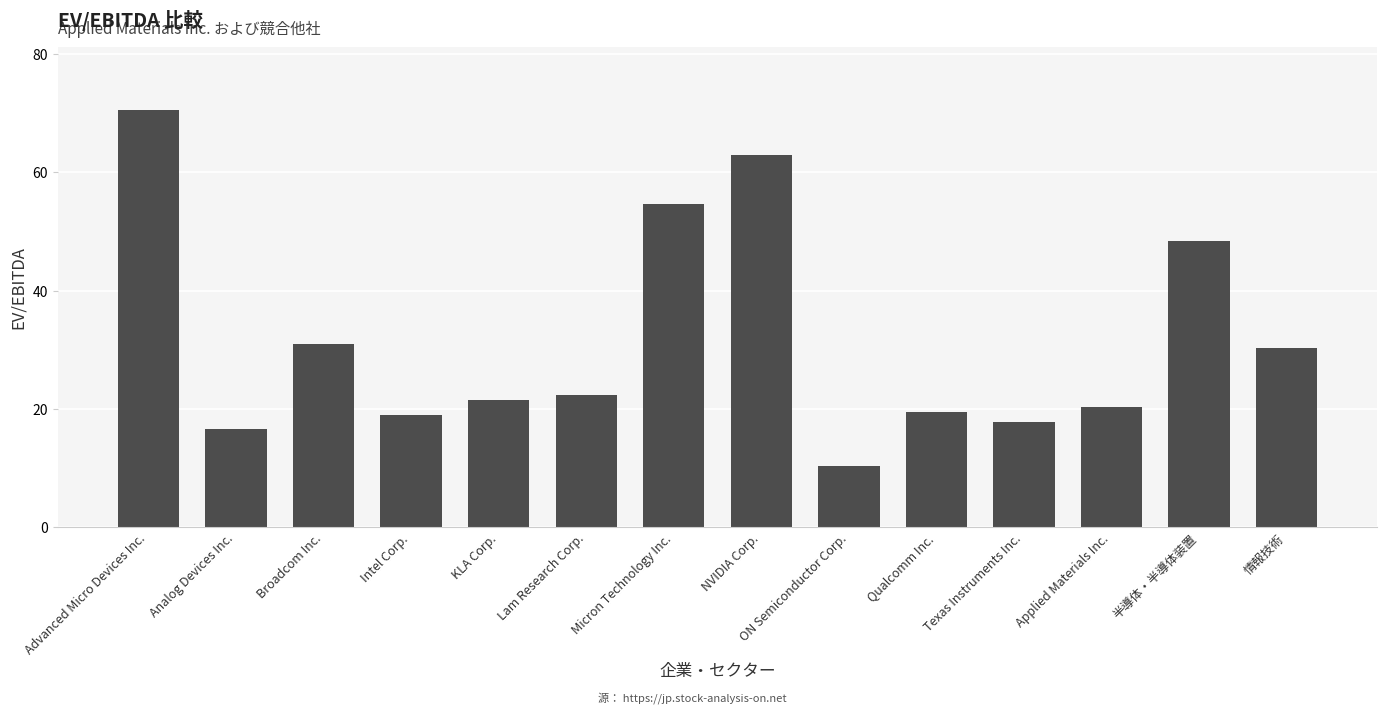

What is the ratio of the value at Lam Research Corp. to the value at Applied Materials Inc.?

1.1